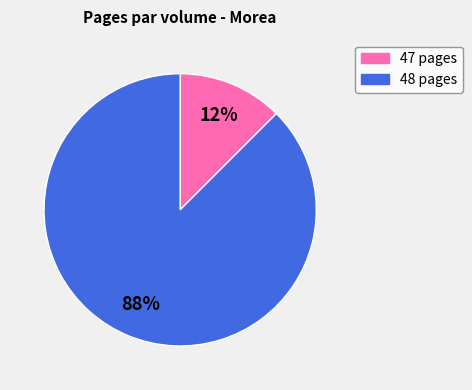

How many segments does this pie chart have?

2